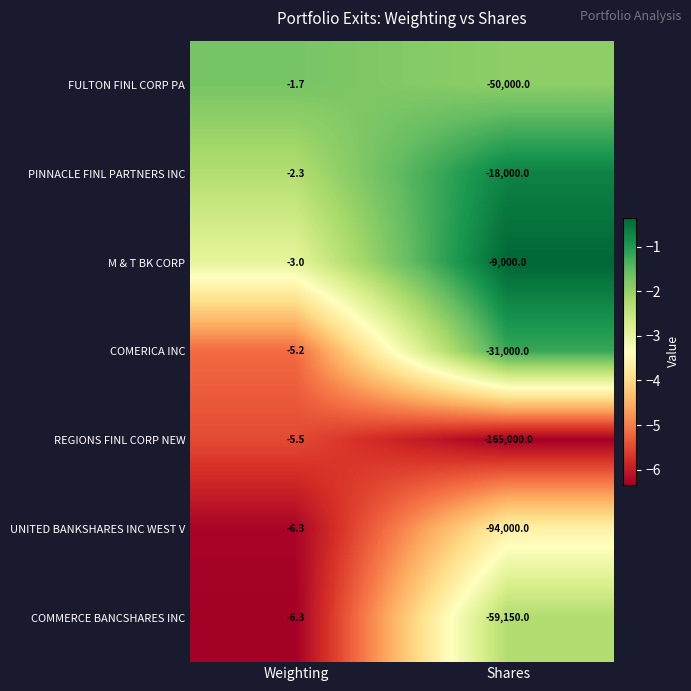

Rank the series at Shares from lowest to highest value.

REGIONS FINL CORP NEW, UNITED BANKSHARES INC WEST V, COMMERCE BANCSHARES INC, FULTON FINL CORP PA, COMERICA INC, PINNACLE FINL PARTNERS INC, M & T BK CORP